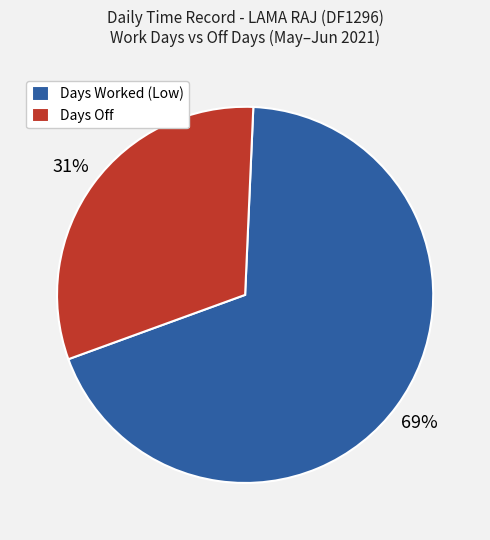

How many segments does this pie chart have?

2